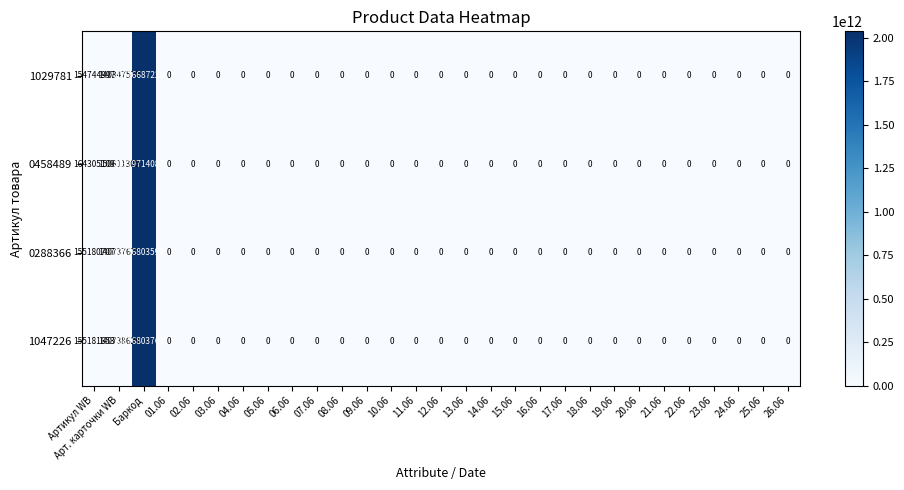

Which series changed the most between Арт. карточки WB and 14.06?

0458489